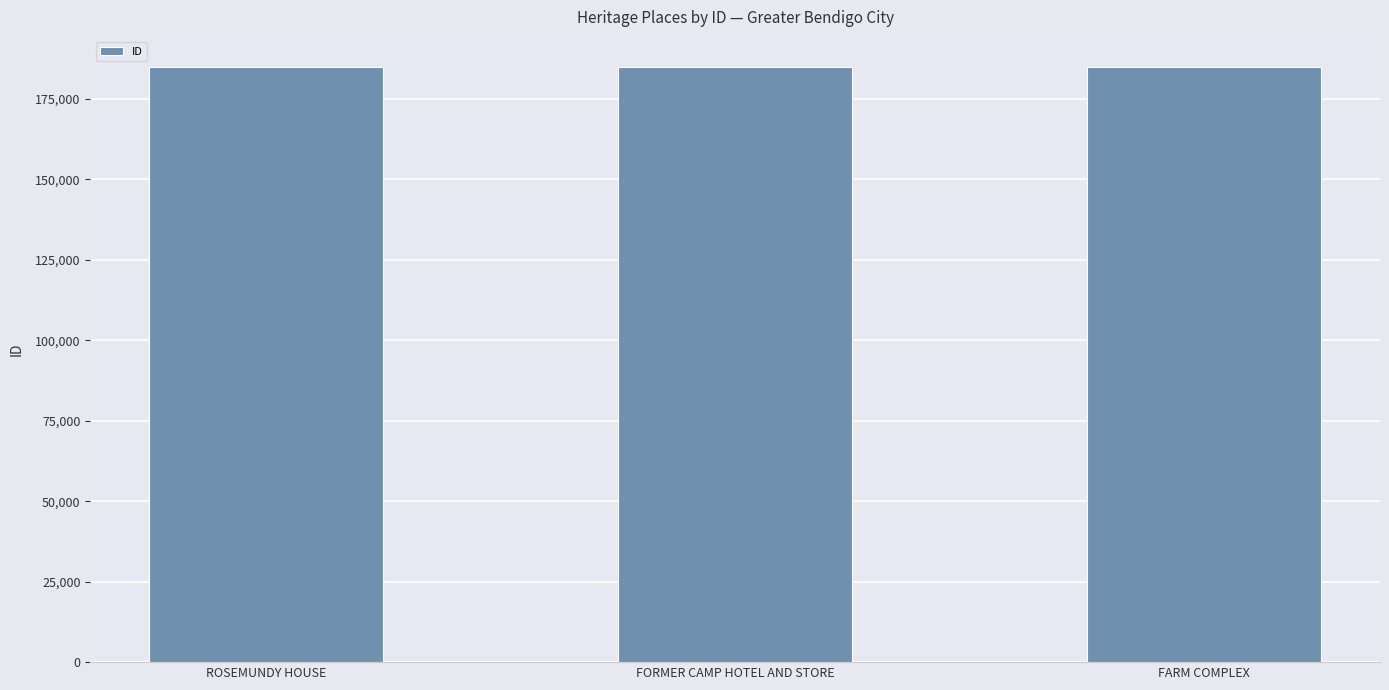

Approximately how many times larger is the value at FORMER CAMP HOTEL AND STORE compared to ROSEMUNDY HOUSE?

1.0